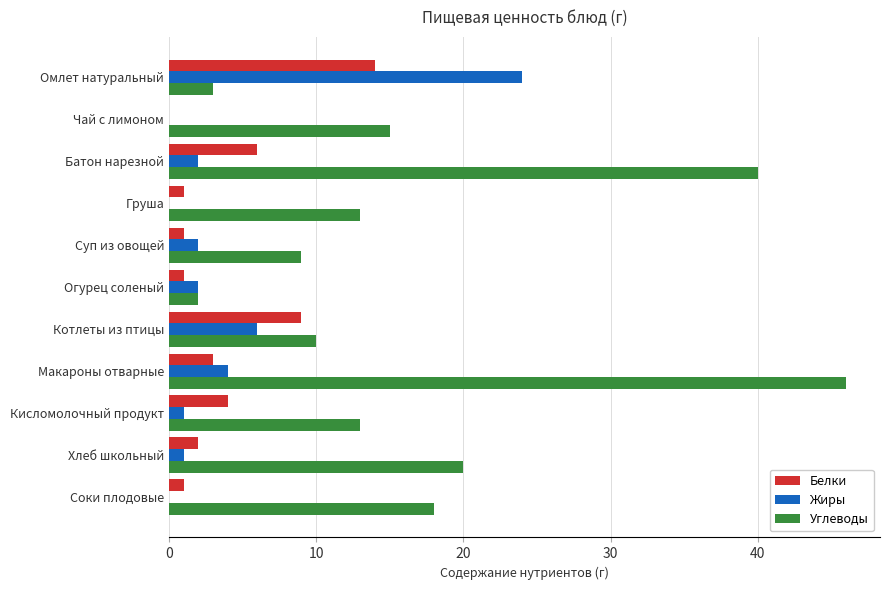

What is the average value of the Жиры series?

4